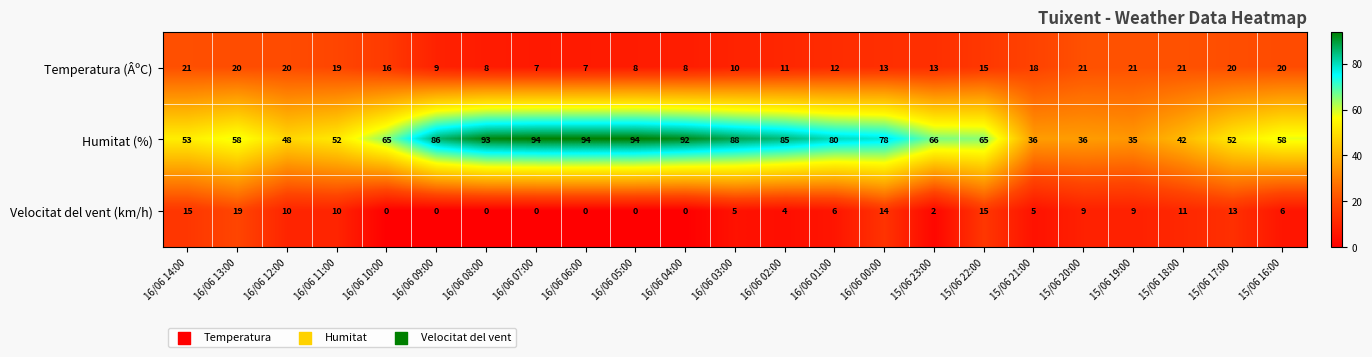

What is the total value across all series at 16/06 00:00?

105